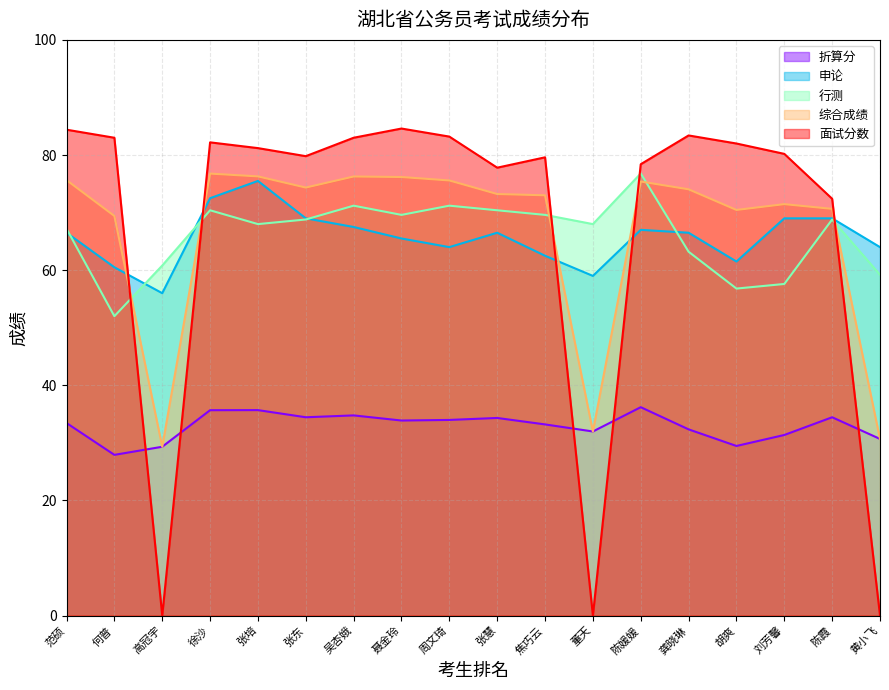

Which category has the lowest value across all series?

高冠宇